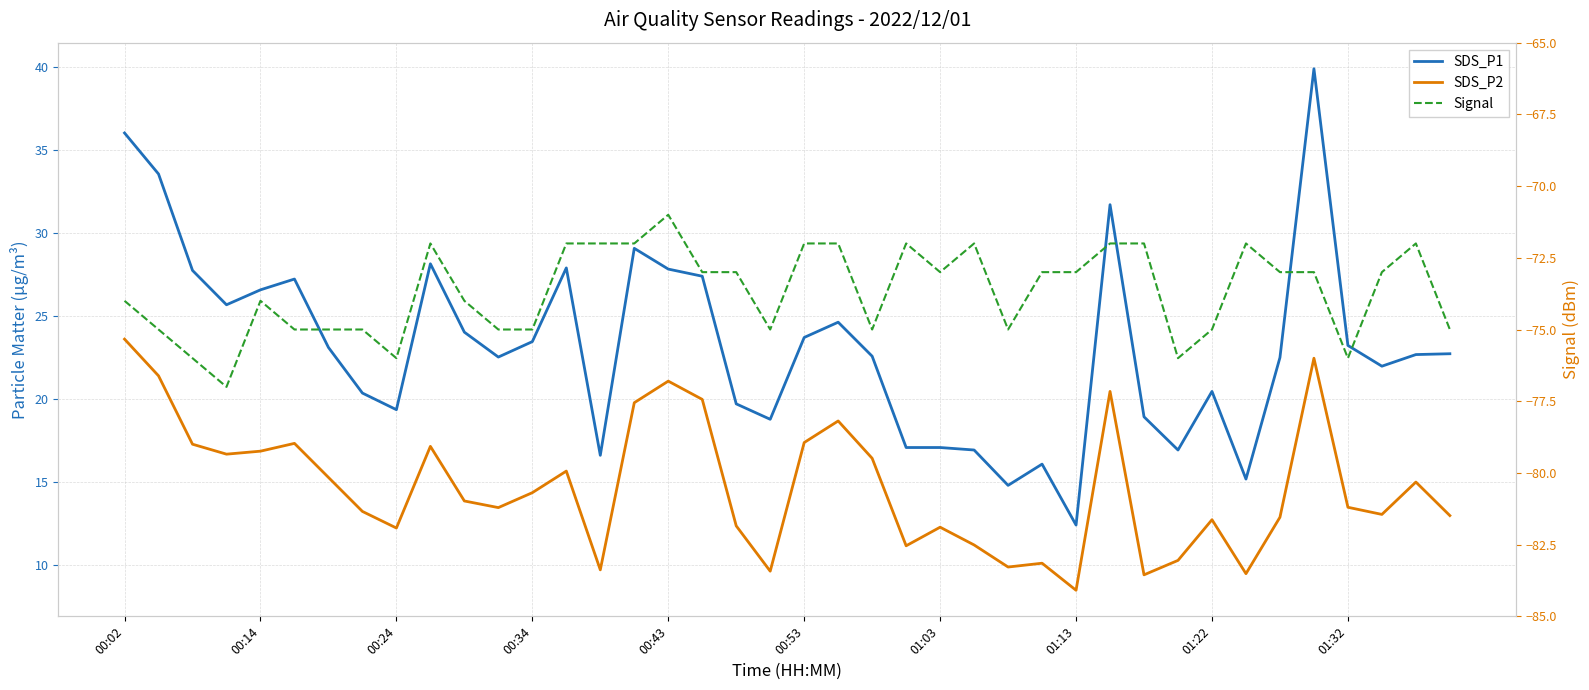

What is the difference between the highest and lowest values at 35?

112.9